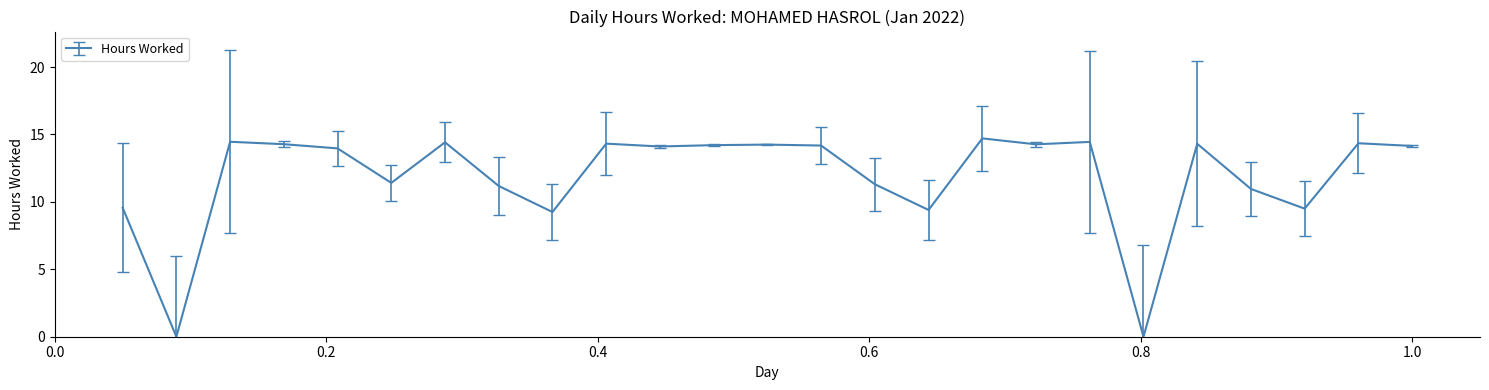

What is the difference between the maximum and minimum values?

14.7